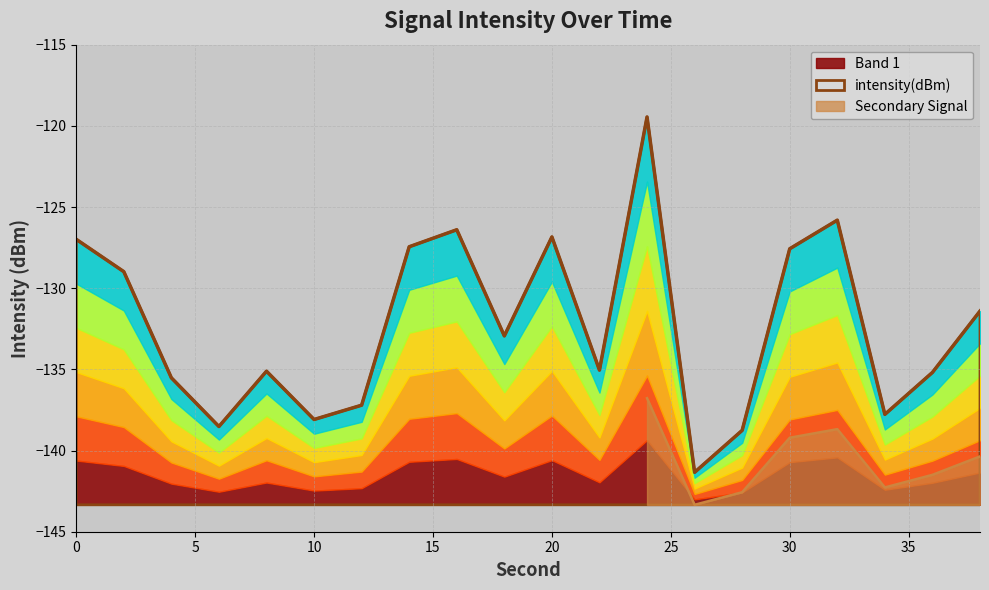

What is the average value?

-132.3